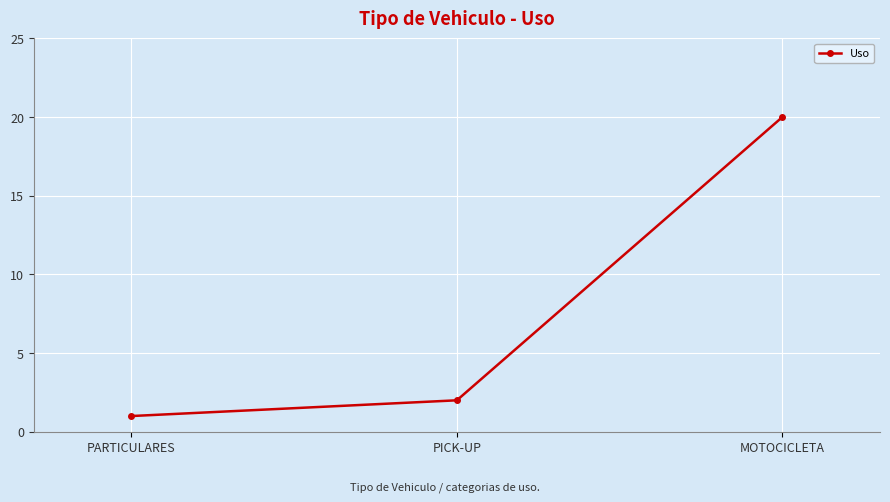

At which label is the value closest to 10?

PICK-UP